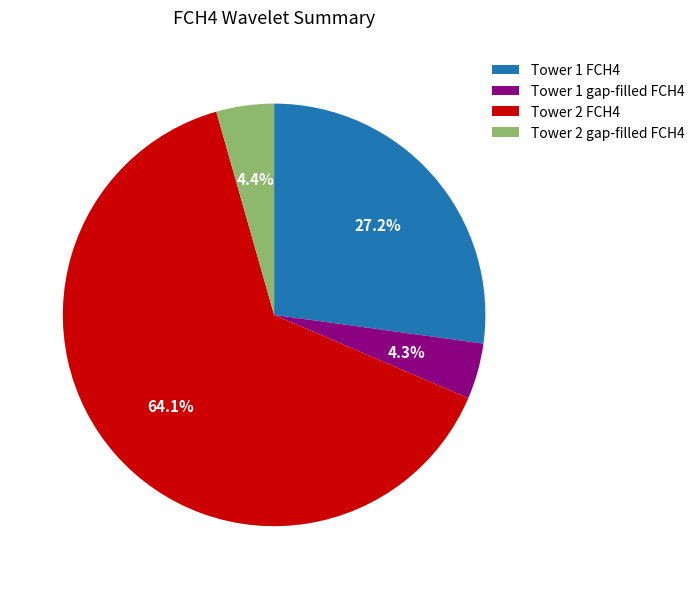

What is the largest slice in the pie chart?

Tower 2 FCH4